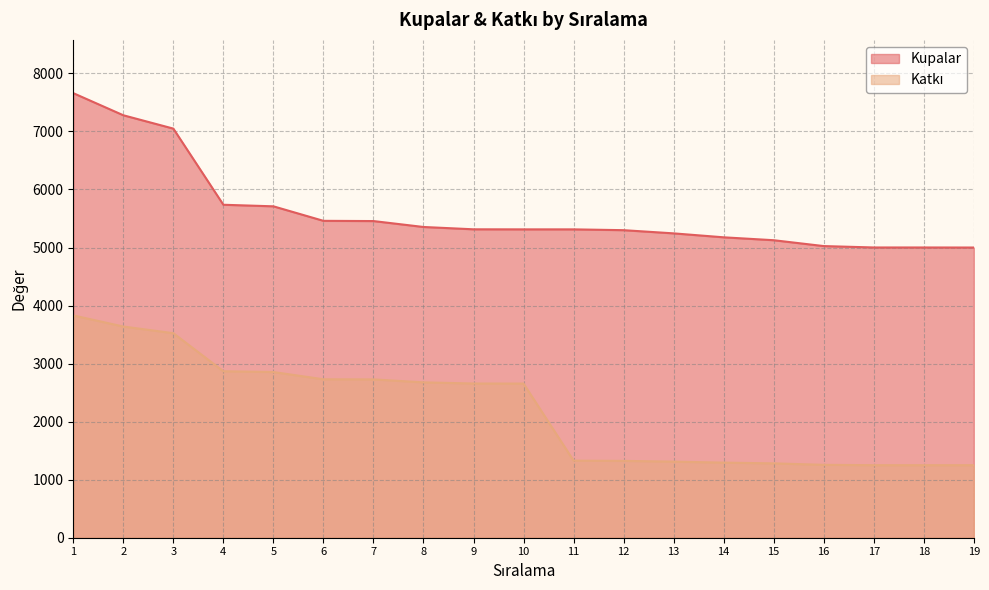

Does the chart display data point markers on the line(s)?

No